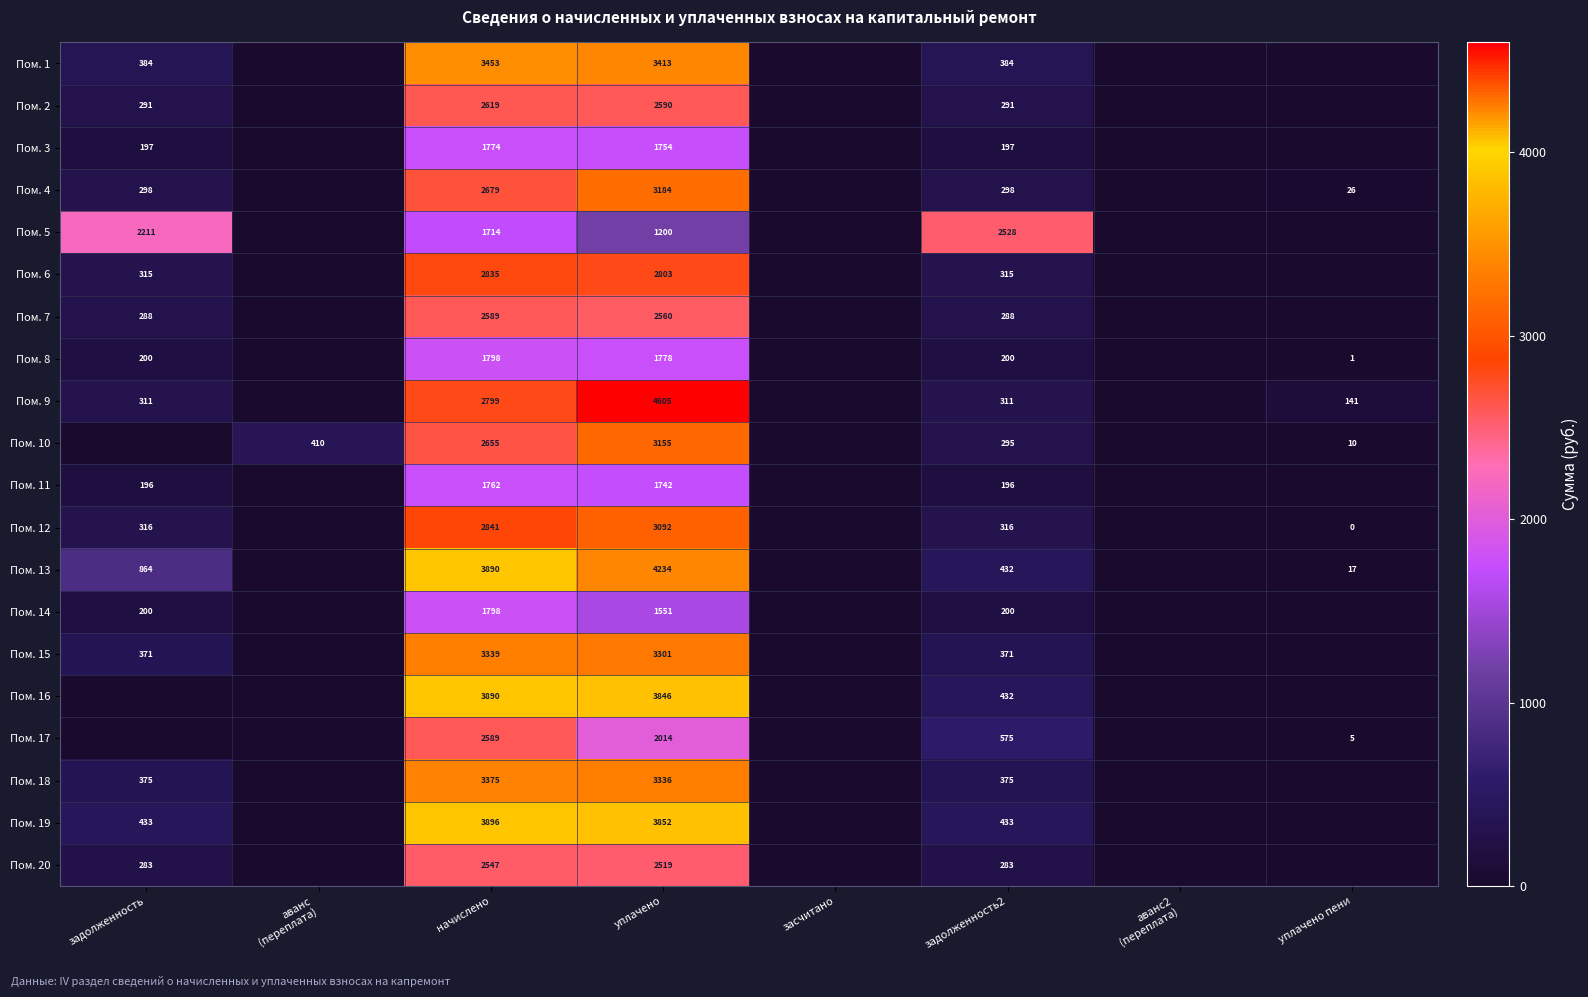

The value of Пом. 2 at задолженность2 is 126. True or false?

False